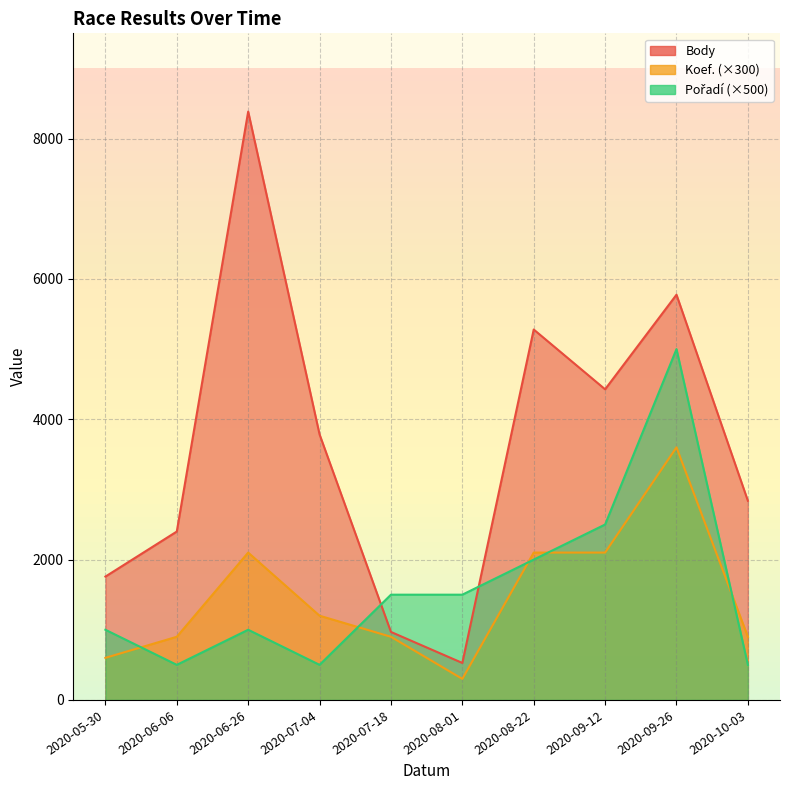

What is the difference between the Pořadí values at 2020-08-22 and 2020-07-04?

1500